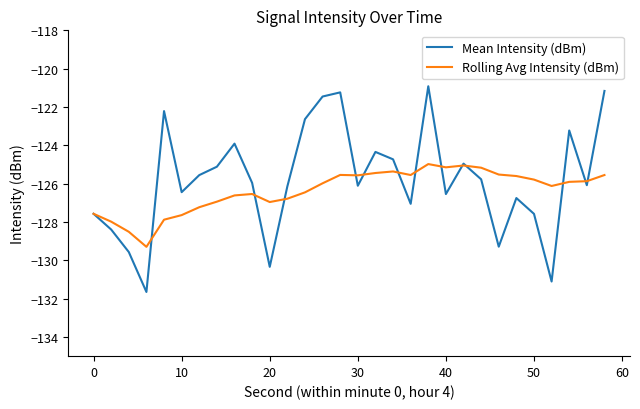

What is the smallest value displayed?

-131.7